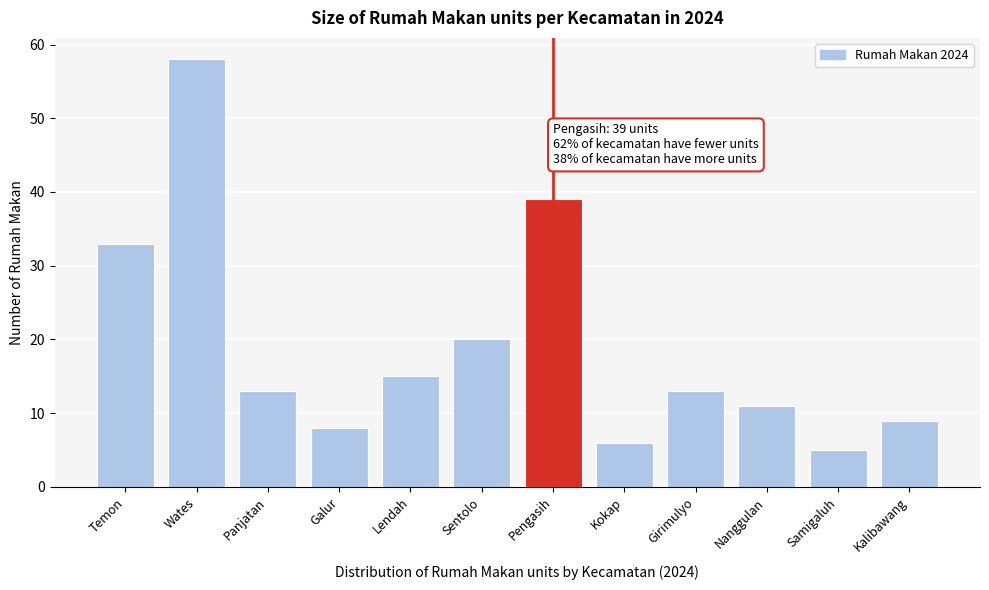

Reading right to left, what are all the values shown in this chart?

Kalibawang=9	Samigaluh=5	Nanggulan=11	Girimulyo=13	Kokap=6	Pengasih=39	Sentolo=20	Lendah=15	Galur=8	Panjatan=13	Wates=58	Temon=33